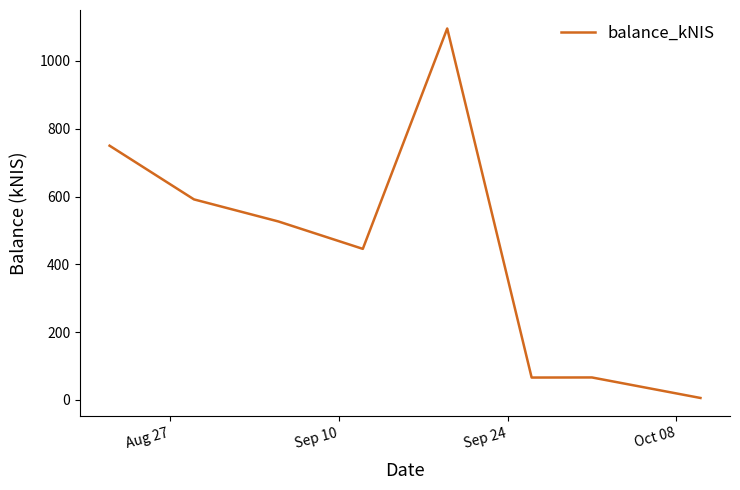

What is the sum of all values?

3547.6